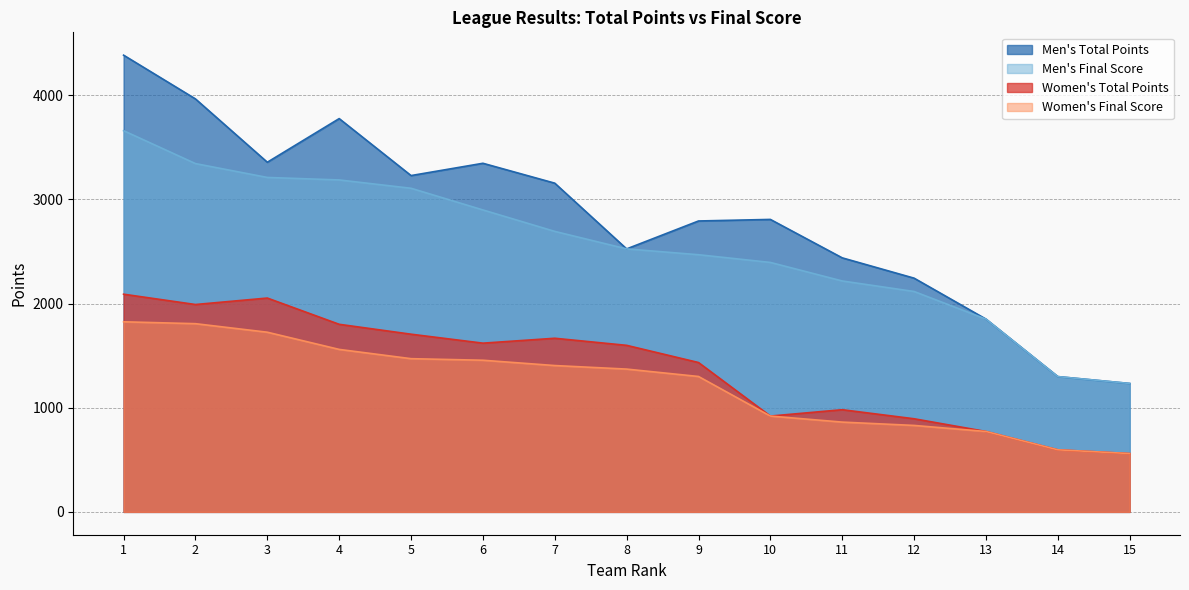

What is the sum of all Women's Final Score values?

18460